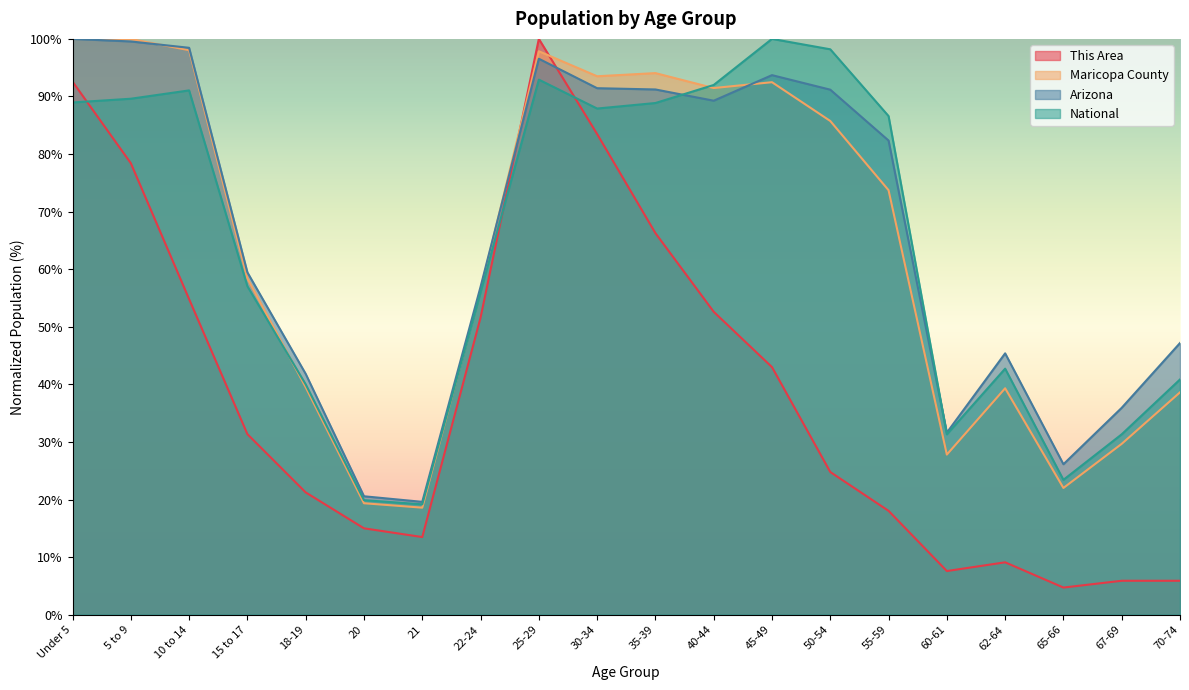

List the labels in order of National value, largest first.

45-49, 50-54, 25-29, 40-44, 10 to 14, 5 to 9, Under 5, 35-39, 30-34, 55-59, 15 to 17, 22-24, 62-64, 70-74, 18-19, 67-69, 60-61, 65-66, 20, 21